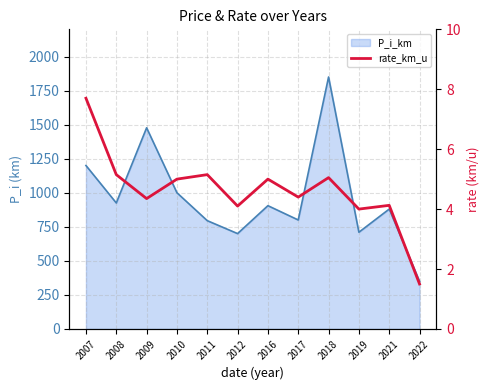

What is the ratio of the value at 2009 to the value at 2010?

0.9